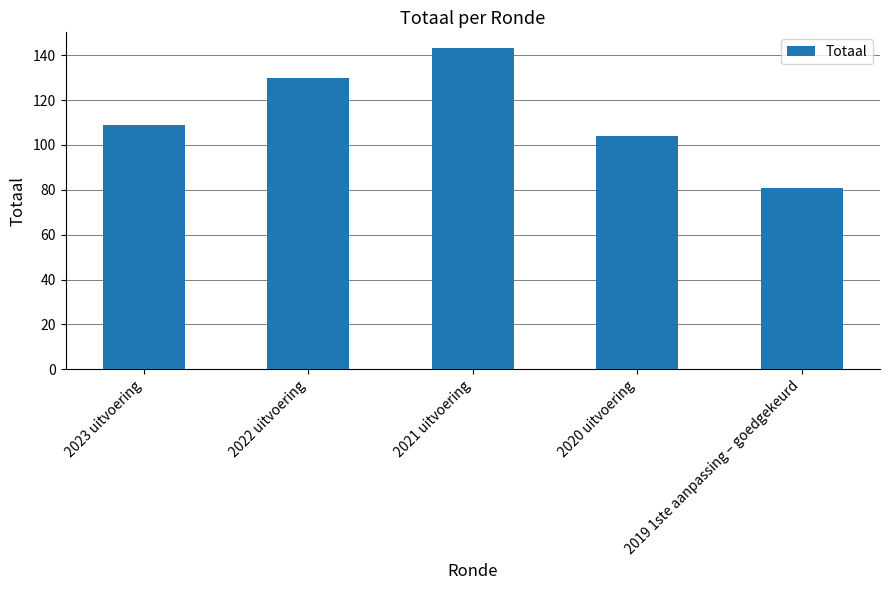

What value does the data have at 2021 uitvoering?

143